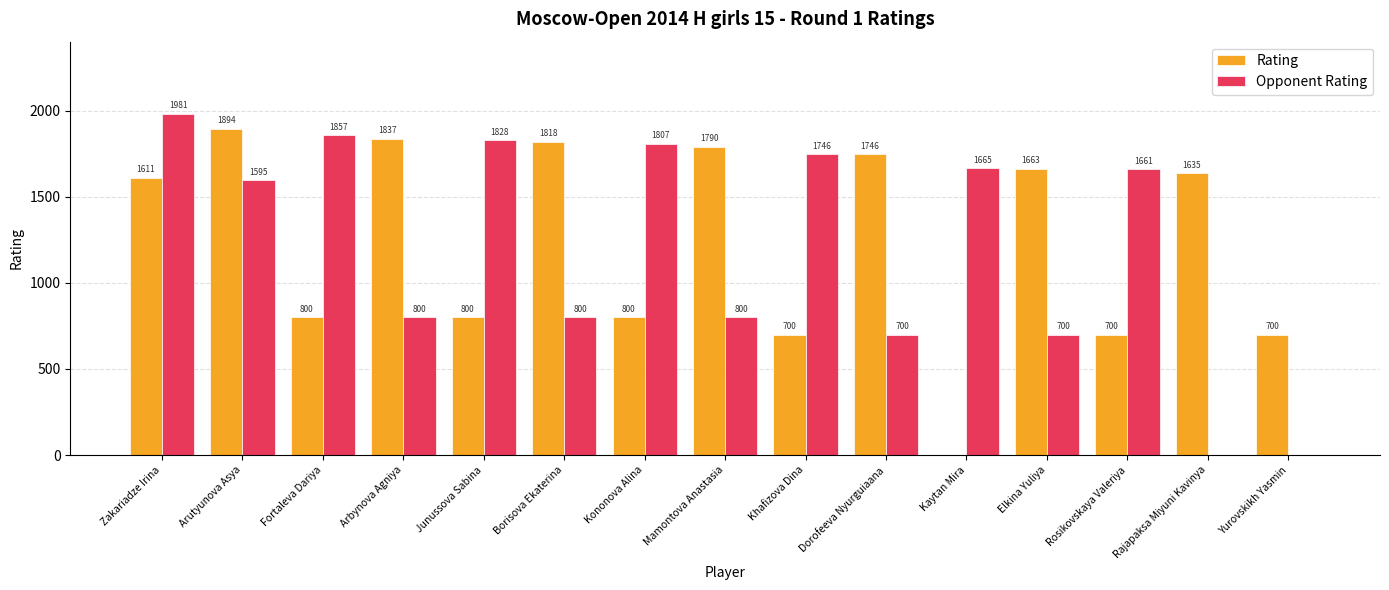

Reading left to right, list all the values displayed in this chart.

Rating: 1611	1894	800	1837	800	1818	800	1790	700	1746	0	1663	700	1635	700
Opponent Rating: 1981	1595	1857	800	1828	800	1807	800	1746	700	1665	700	1661	0	0